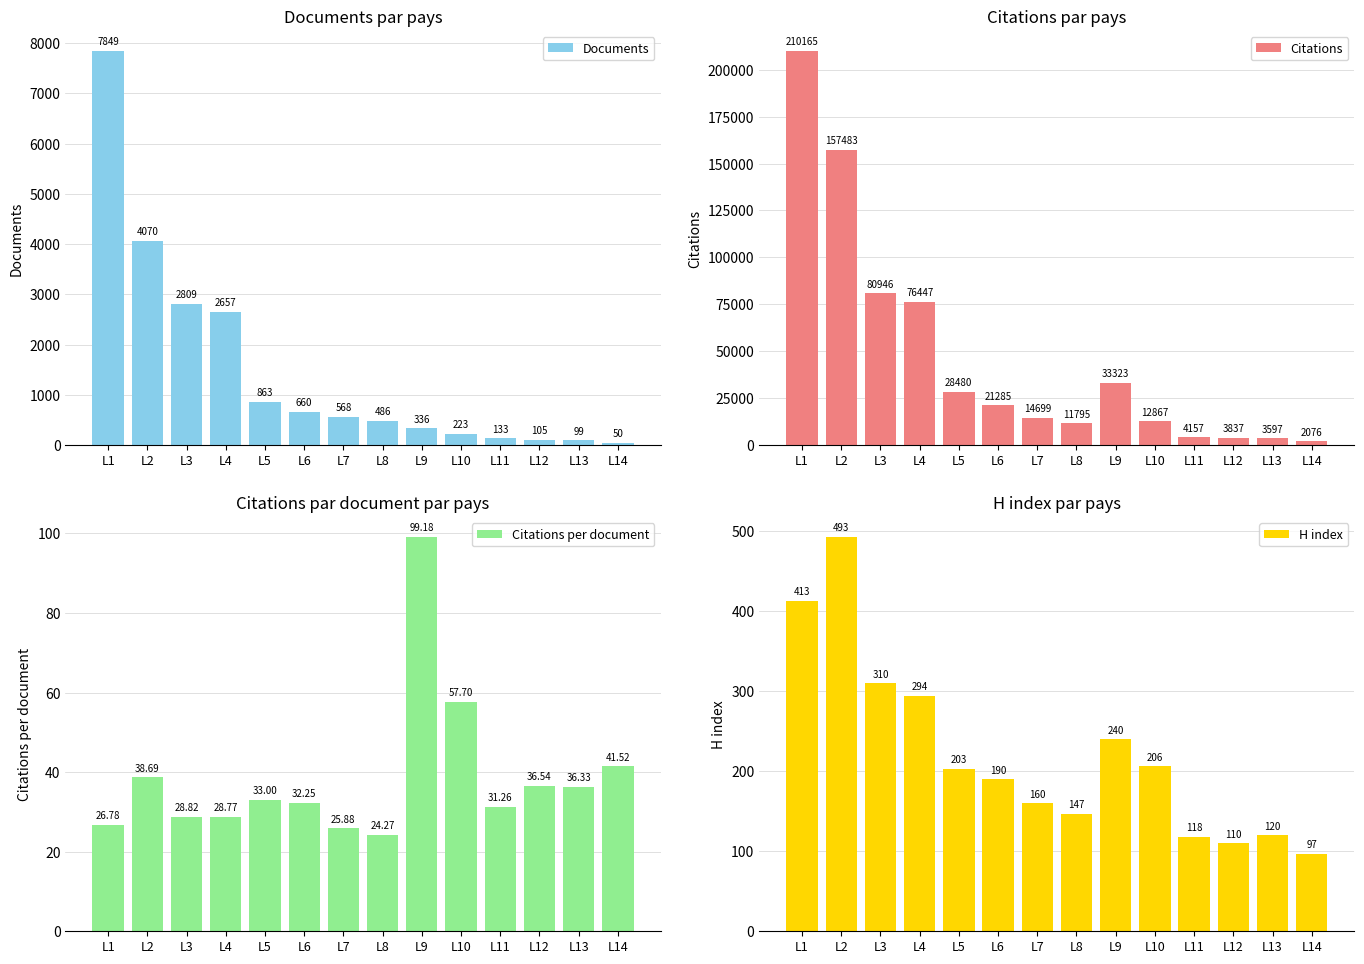

Which category has the lowest value in the Citations series?

L14